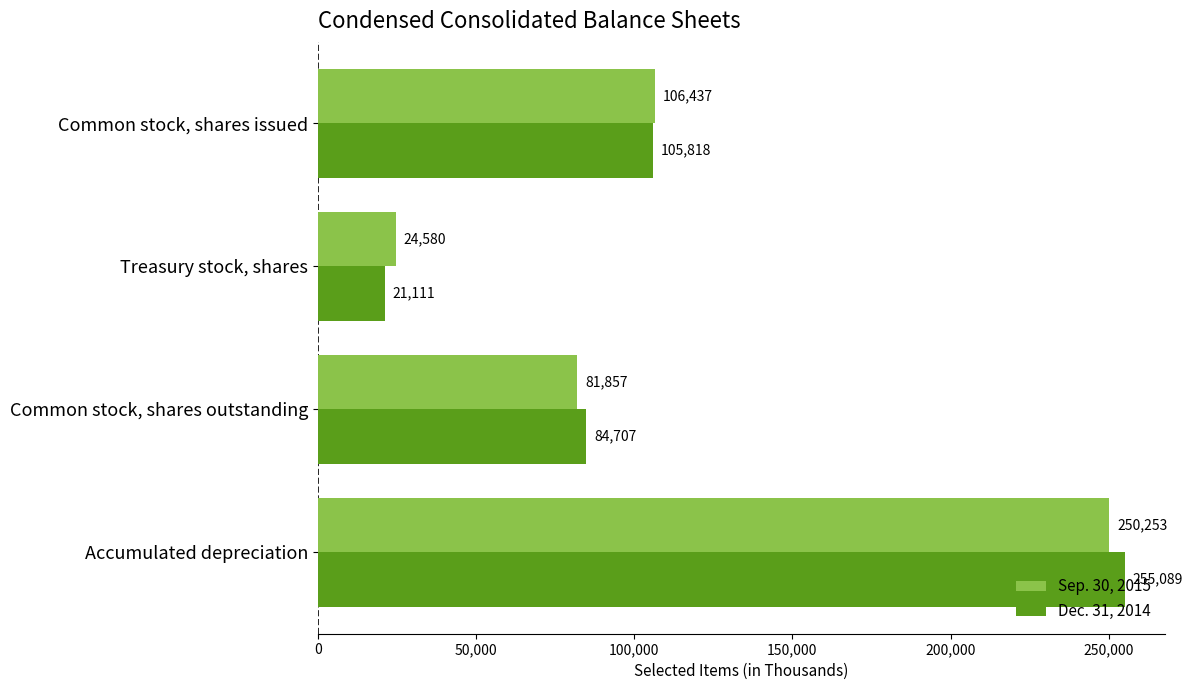

Rank the categories by Sep. 30, 2015 value from highest to lowest.

Accumulated depreciation, Common stock, shares issued, Common stock, shares outstanding, Treasury stock, shares